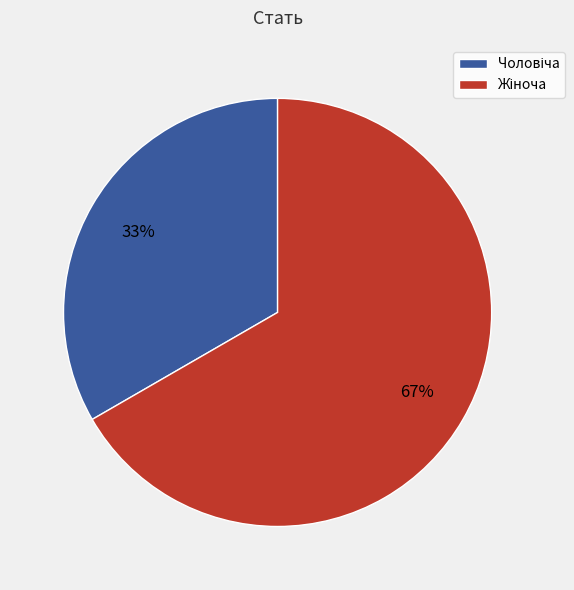

How many segments does this pie chart have?

2